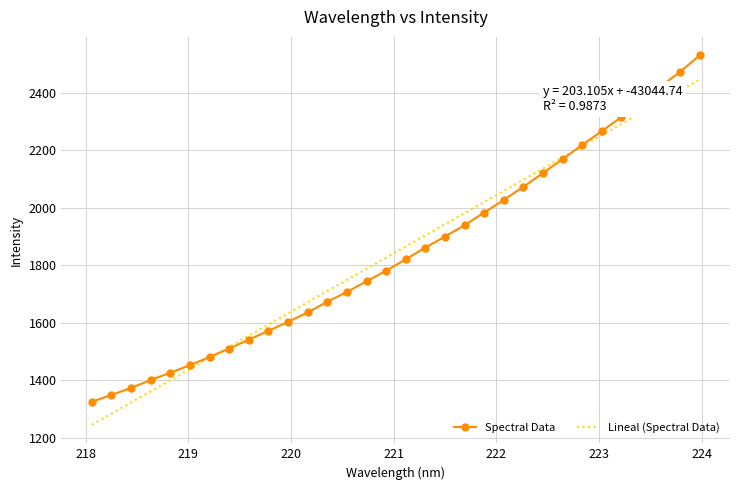

List the labels in order of value, smallest first.

218.0596, 218.2508, 218.442, 218.6332, 218.8244, 219.0156, 219.2067, 219.3979, 219.589, 219.7801, 219.9712, 220.1623, 220.3533, 220.5444, 220.7354, 220.9264, 221.1174, 221.3083, 221.4993, 221.6902, 221.8812, 222.0721, 222.263, 222.4538, 222.6447, 222.8355, 223.0264, 223.2172, 223.408, 223.5987, 223.7895, 223.9802